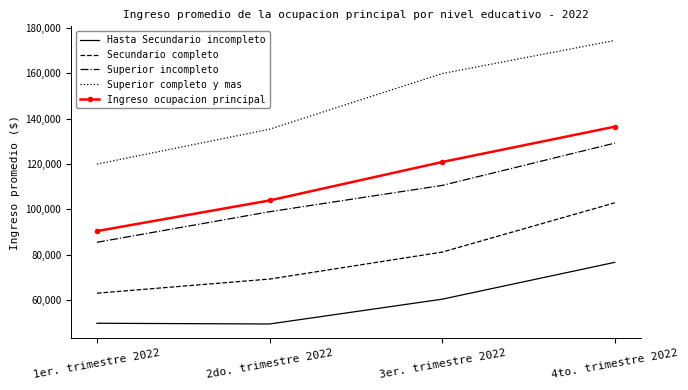

At which category is the sum across all series the highest?

4to. trimestre 2022